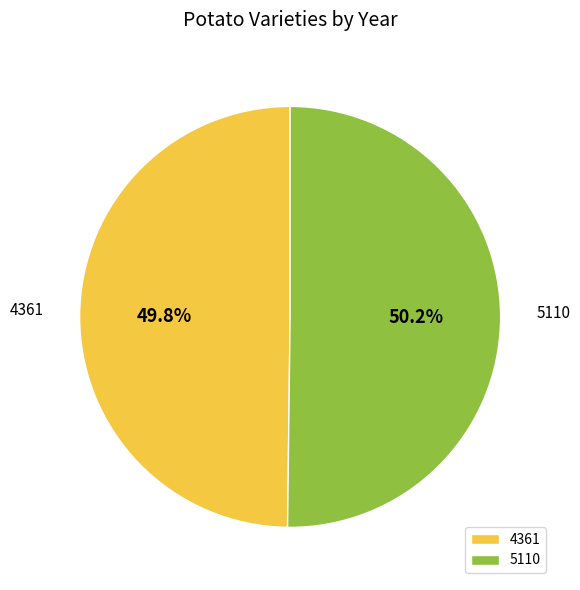

Is there a majority slice in this chart?

Yes